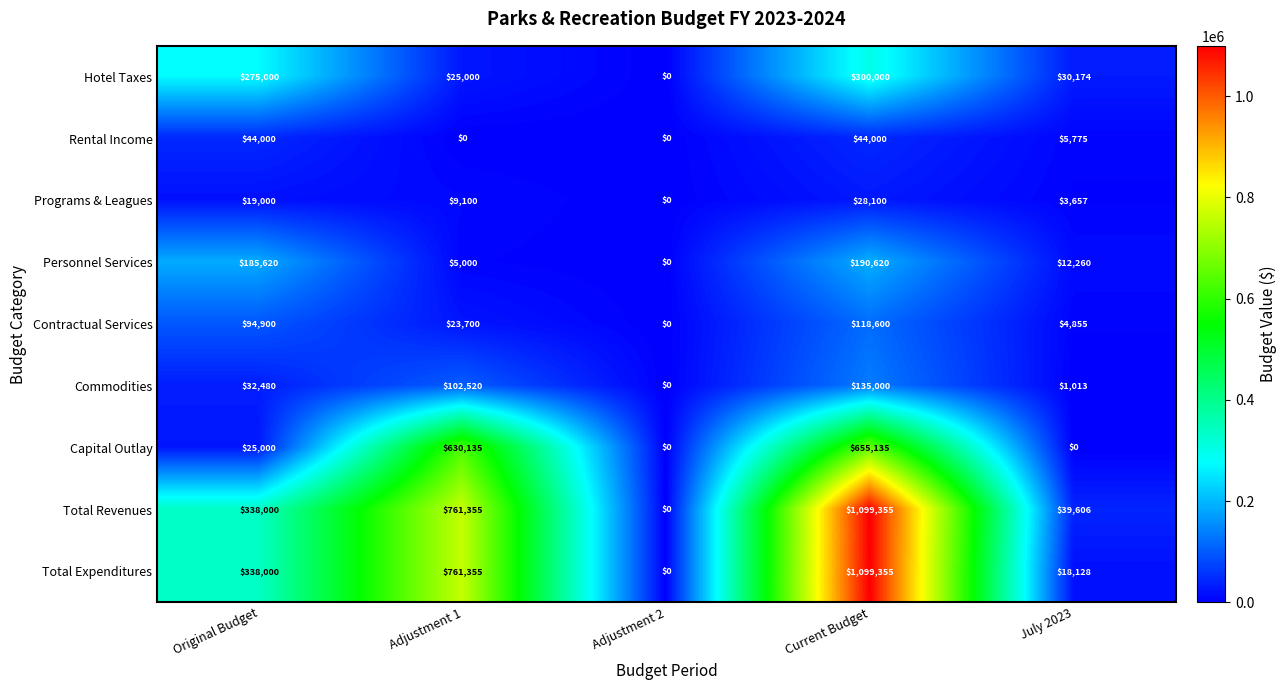

At which category is the sum across all series the highest?

Current Budget